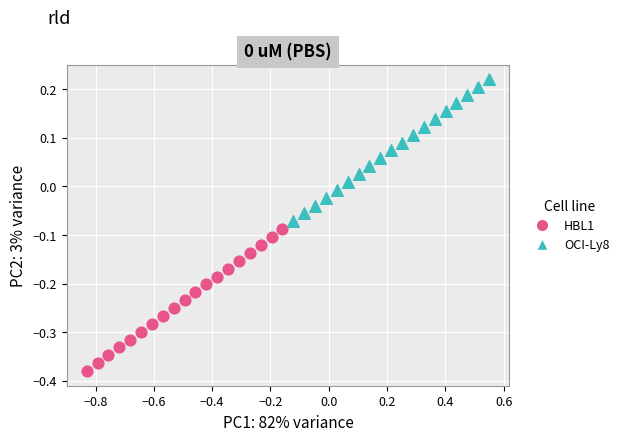

Which series reaches the maximum Y coordinate?

OCI-Ly8